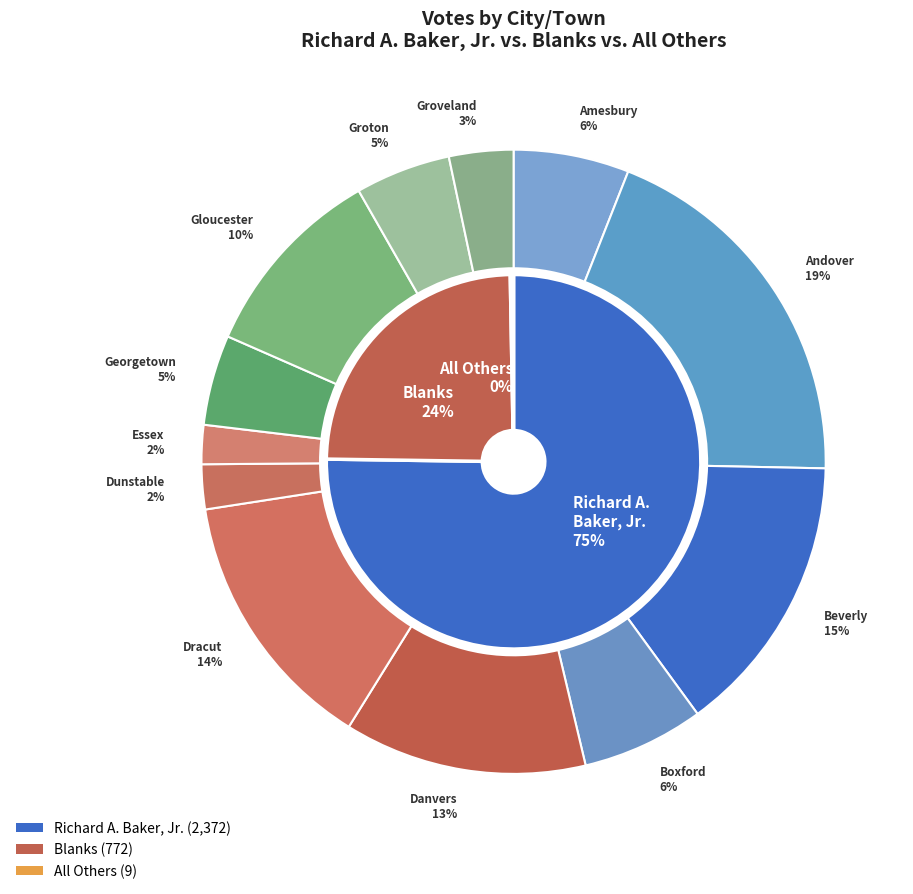

Rank the categories by value from highest to lowest.

Andover, Beverly, Dracut, Danvers, Gloucester, Boxford, Amesbury, Groton, Georgetown, Groveland, Dunstable, Essex